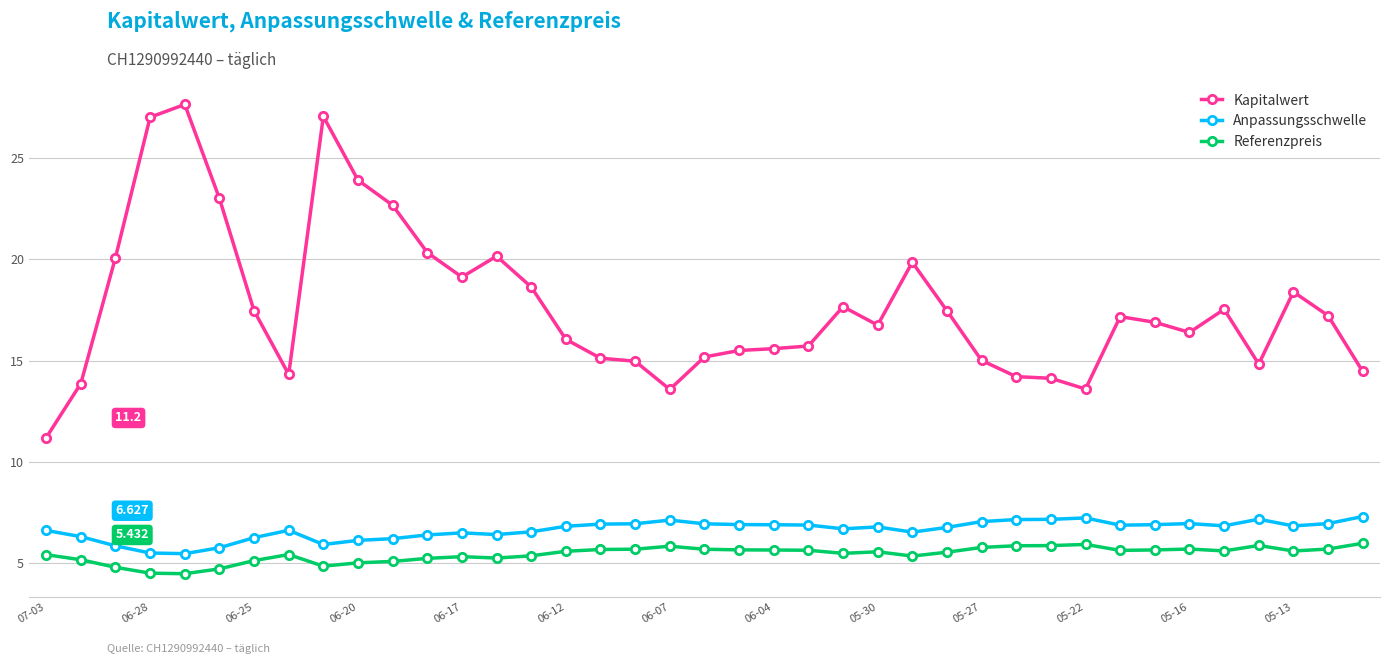

Rank the series by their maximum value, from lowest to highest.

Referenzpreis, Anpassungsschwelle, Kapitalwert